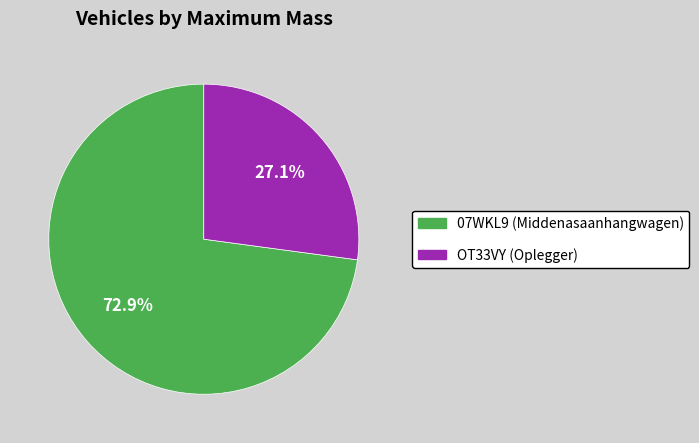

To the nearest percent, what percentage of the pie is 07WKL9 (Middenasaanhangwagen)?

73%